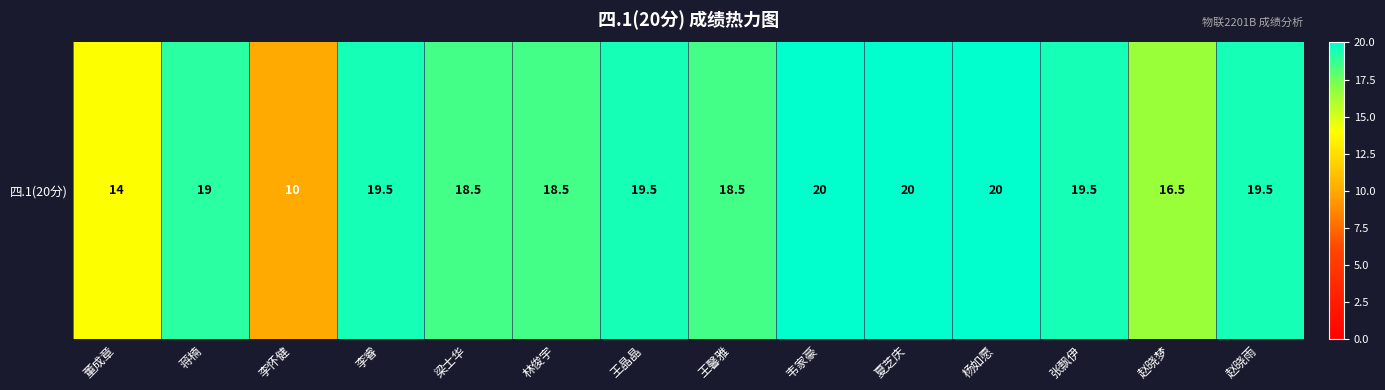

List the labels in order of value, smallest first.

李怀健, 董成章, 赵晓梦, 梁士华, 林俊宇, 王馨雅, 蒋楠, 李睿, 王晶晶, 张飘伊, 赵晓雨, 韦家豪, 夏芝庆, 杨如愿